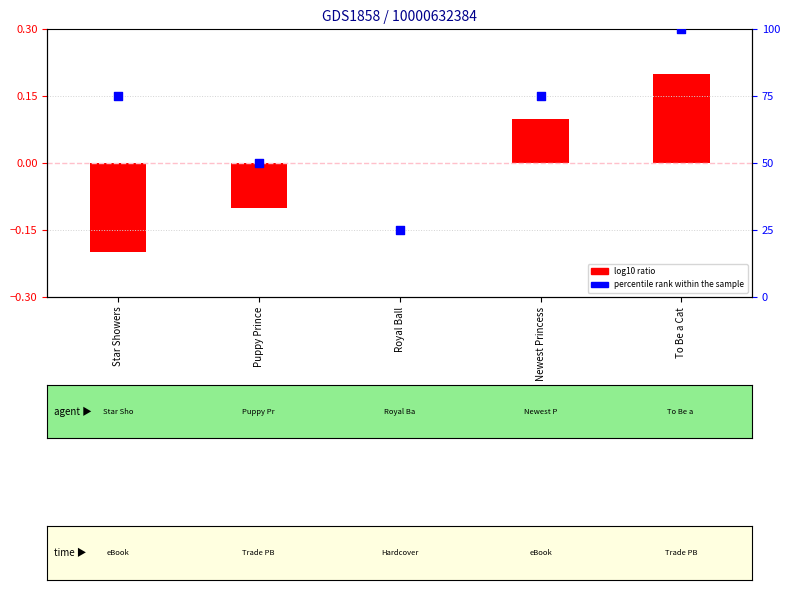

At which category is the sum across all series the highest?

To Be a Cat